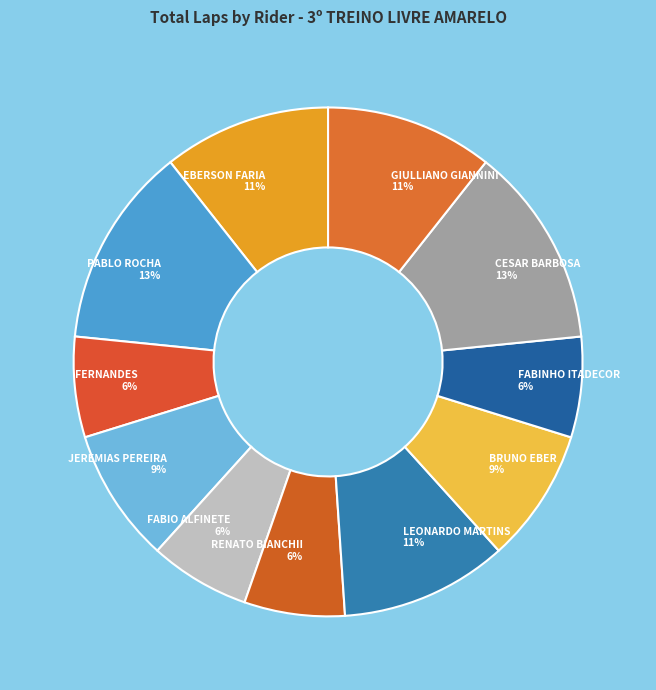

Between FABIO ALFINETE 6% and CESAR BARBOSA 13%, which is larger?

CESAR BARBOSA 13%